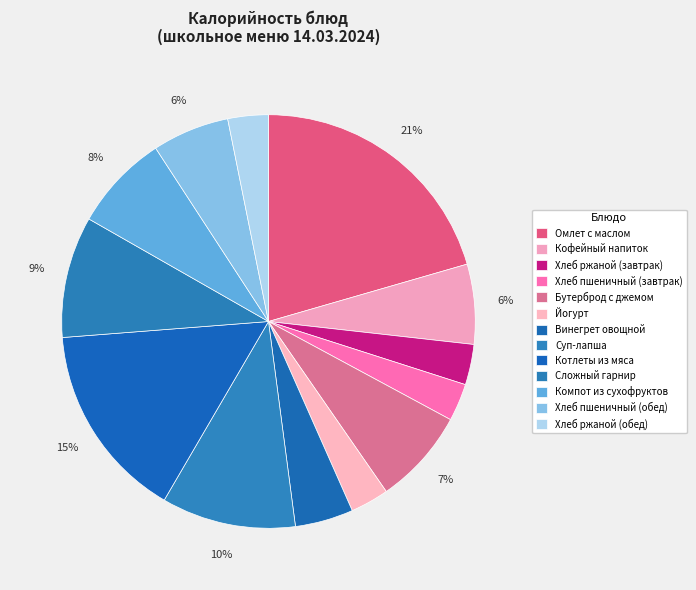

To the nearest percent, what percentage of the pie is Сложный гарнир?

9%